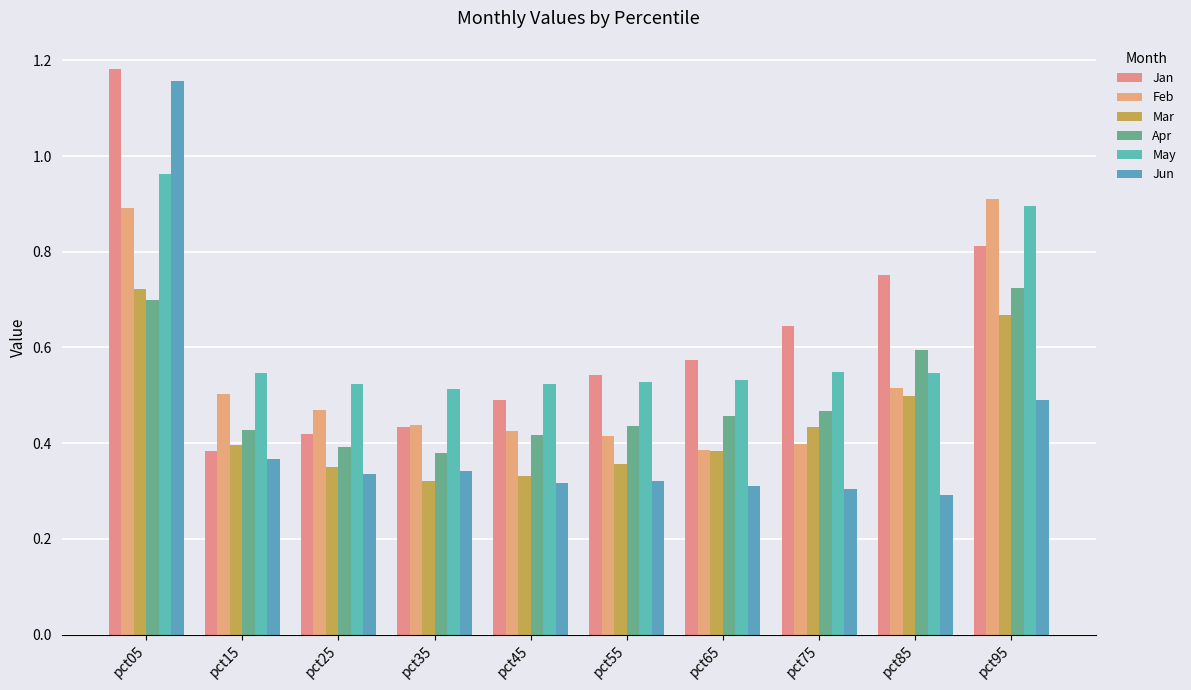

How many Mar values are between 0 and 1?

10